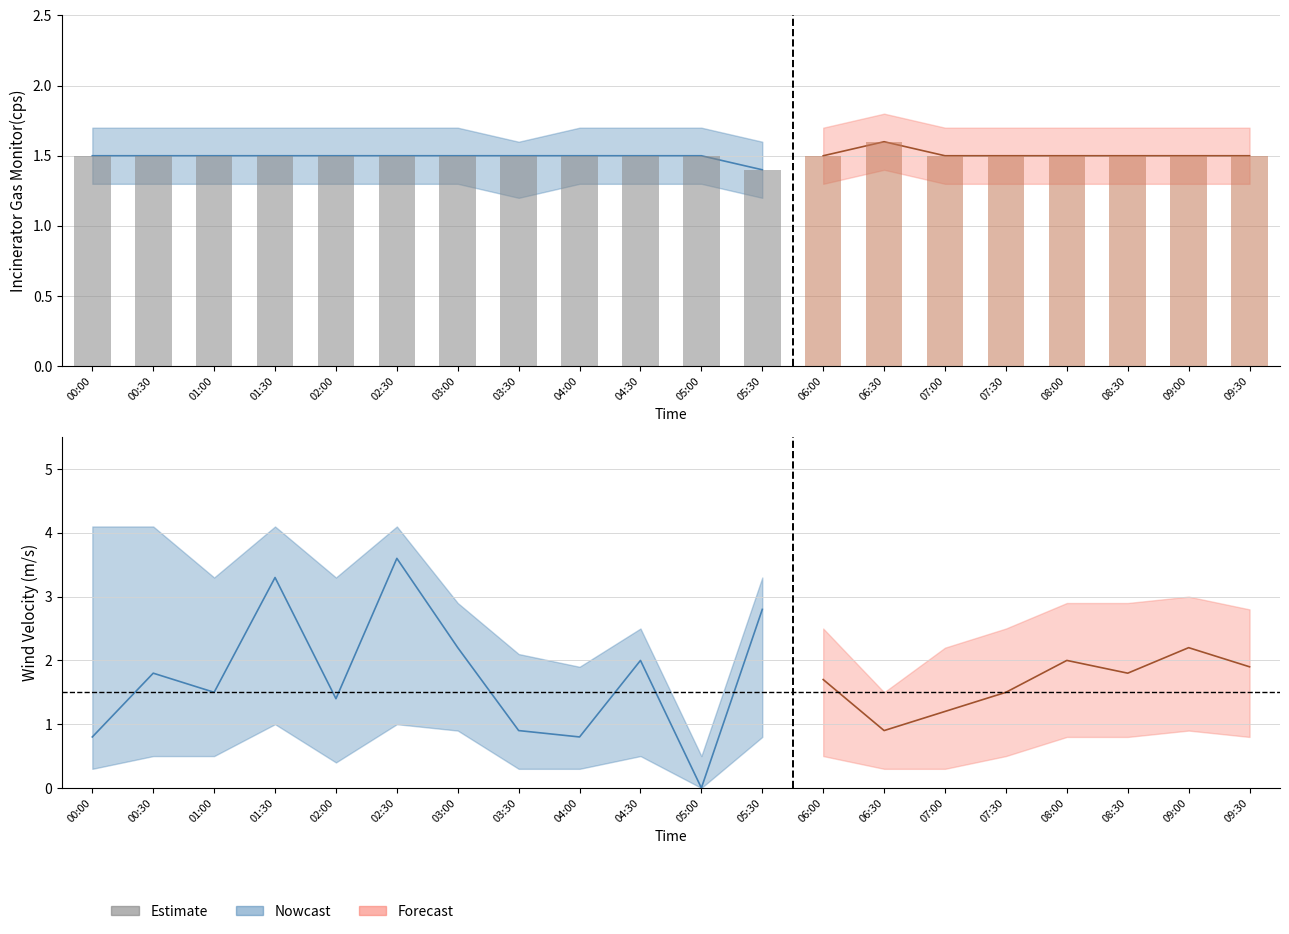

List the series in order of their overall mean, lowest first.

Incinerator Gas Monitor(cps), Wind Velocity(m/s)